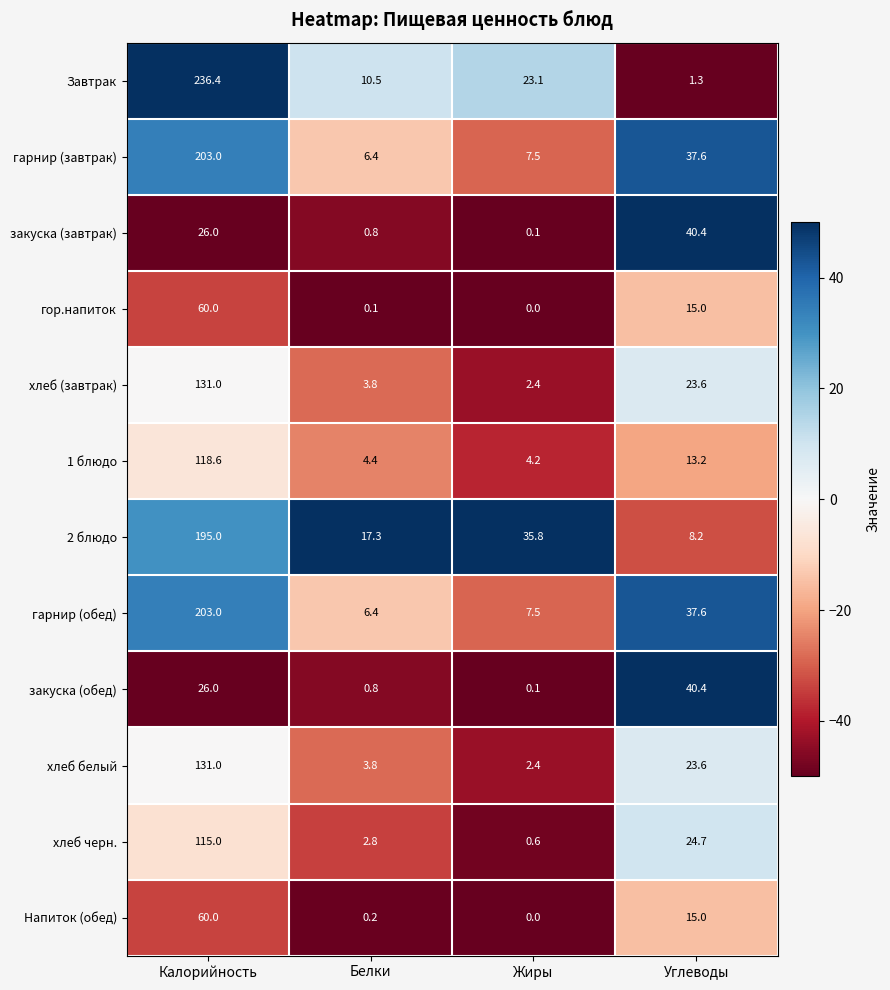

Which series has the largest total across all categories?

Завтрак